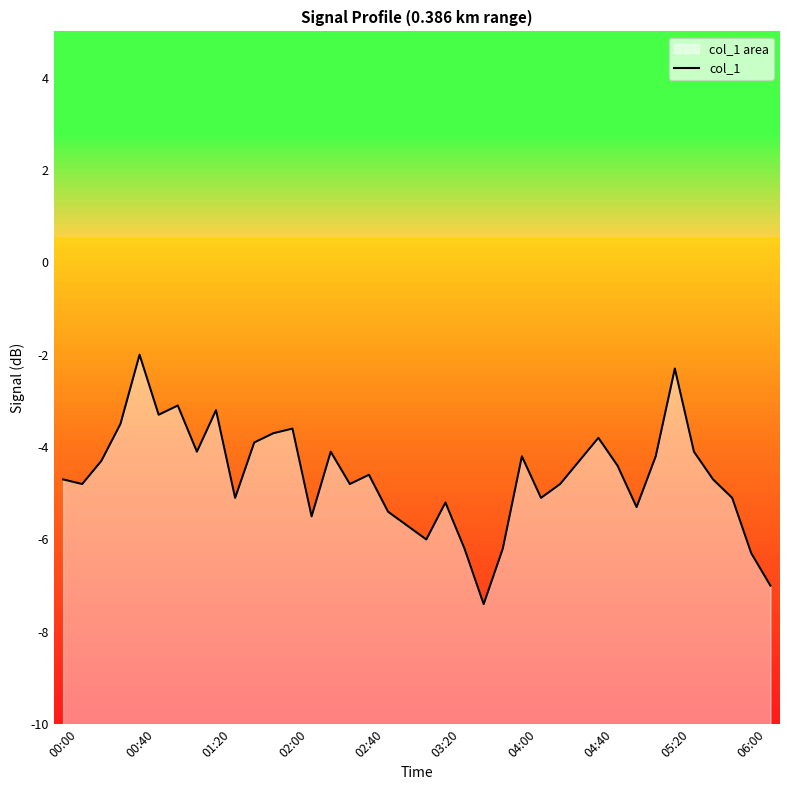

What is the maximum value shown in the chart?

-2.0